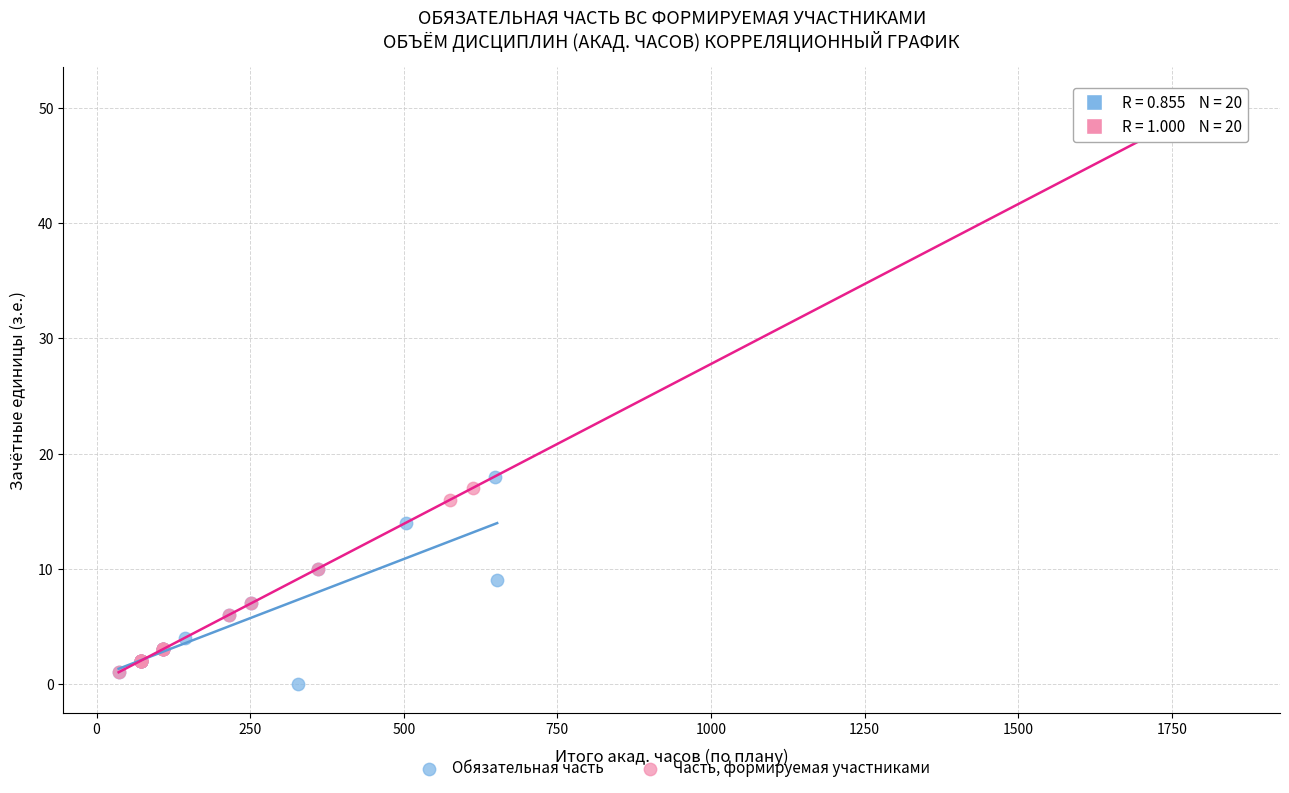

Which series contains the highest Y value?

Часть, формируемая участниками